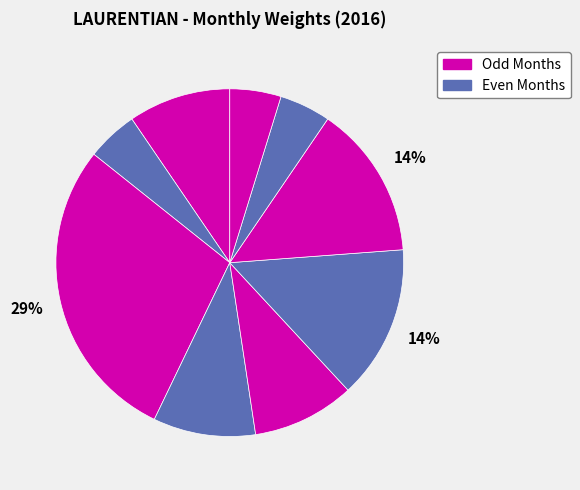

Count the number of slices in the pie.

9